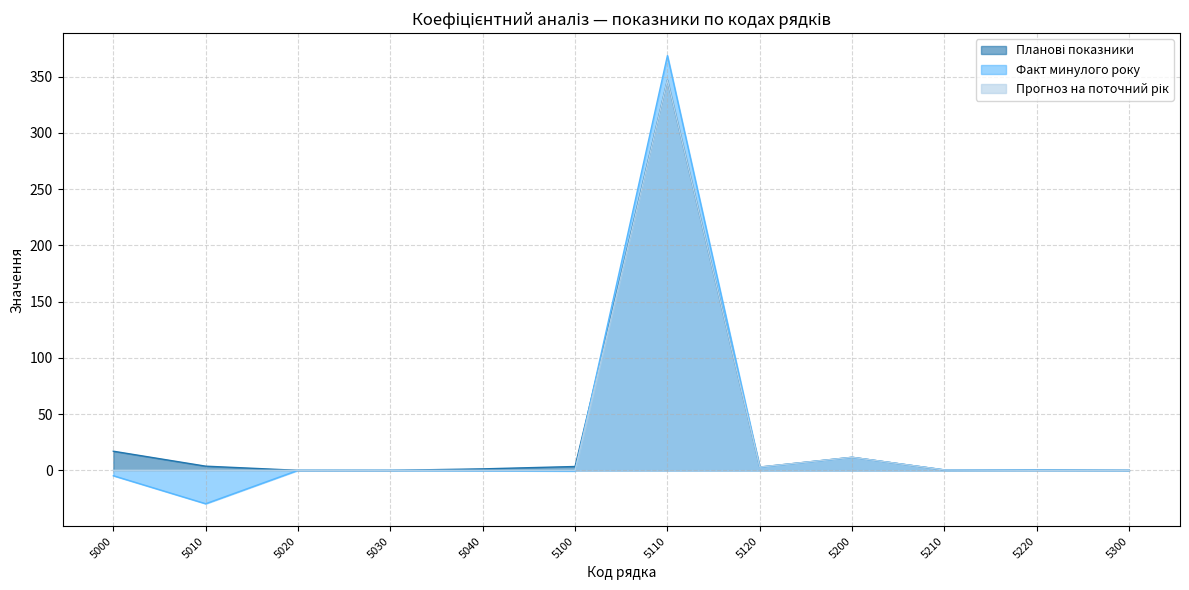

List the labels in order of Факт минулого року value, smallest first.

5010, 5000, 5100, 5040, 5020, 5030, 5300, 5220, 5210, 5120, 5200, 5110